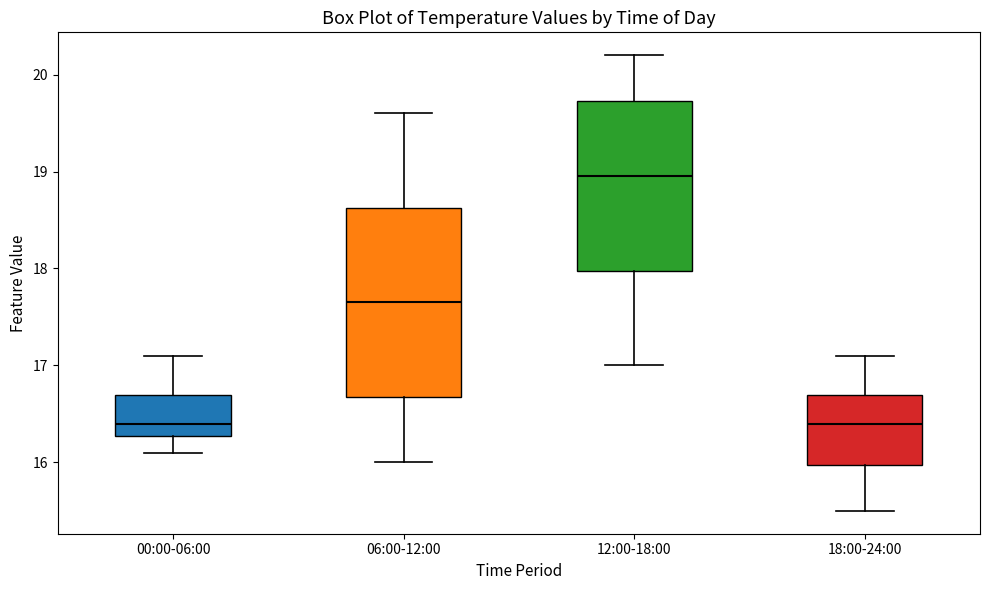

Comparing the boxes themselves (not the whiskers), which one is the tallest?

06:00-12:00